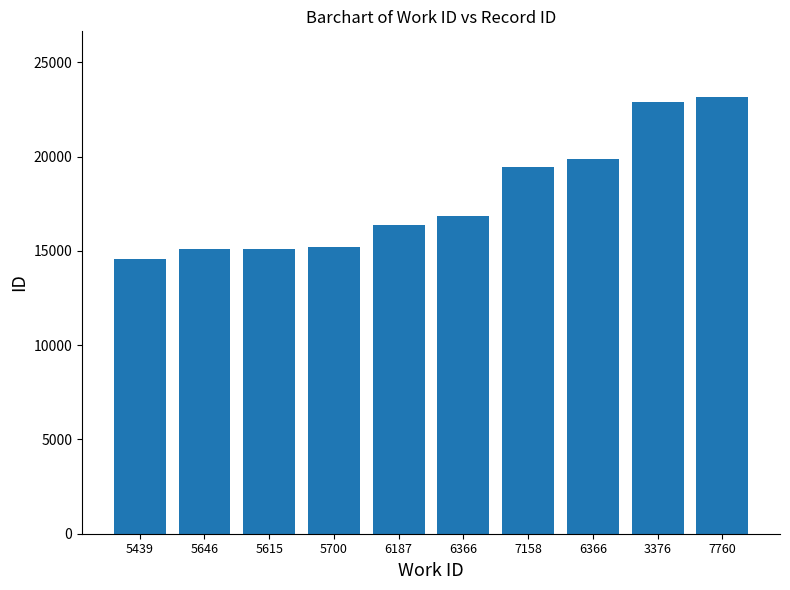

What is the maximum value shown in the chart?

23173